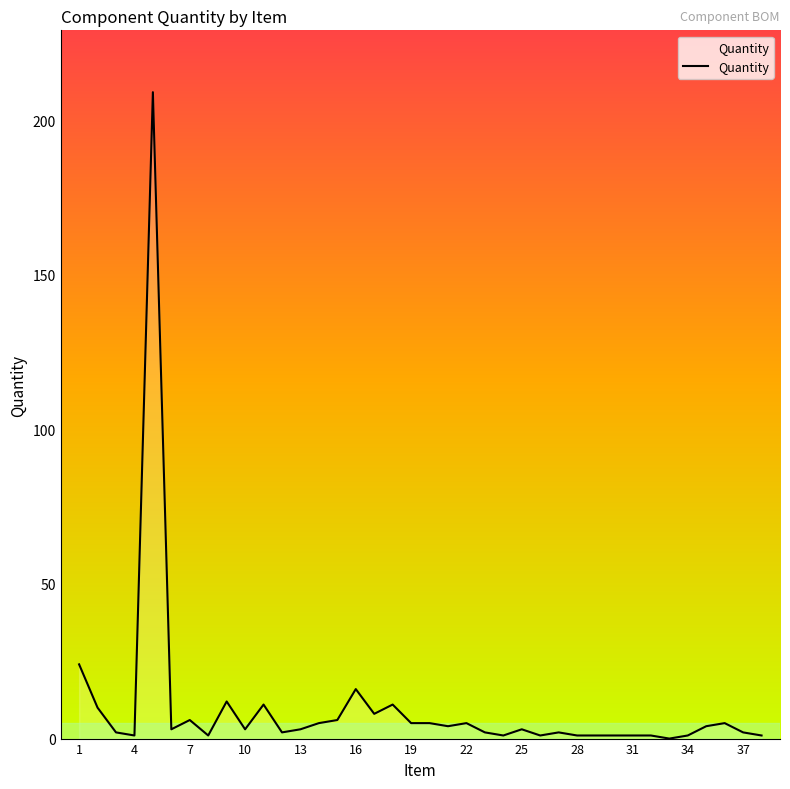

What is the greatest value displayed?

209